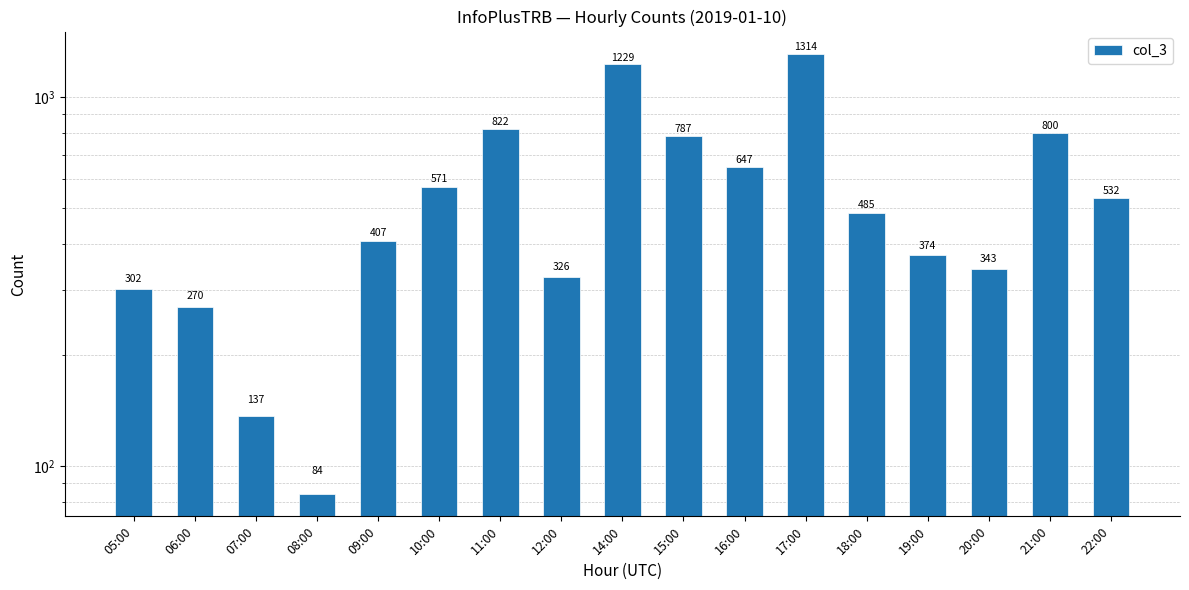

What is the sum of all values?

9430